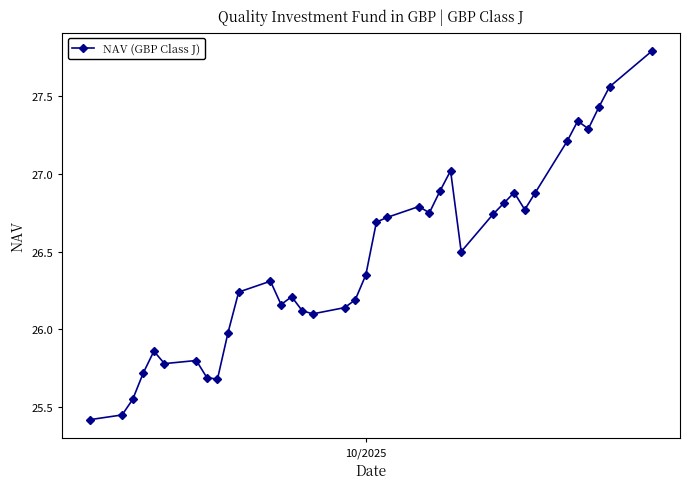

True or false: there are more than 1 points higher than both neighbors.

True